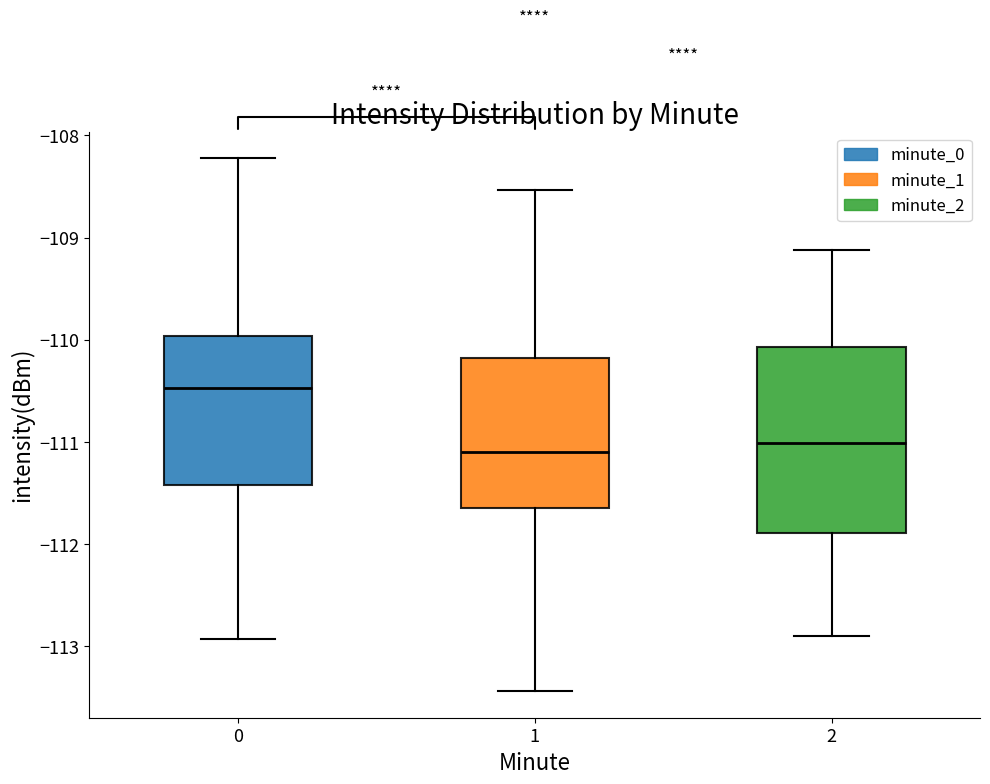

Reading left to right, read every box against the y-axis: the position of its median line, the range the box covers, and the ends of its whiskers. The values are not printed on the chart, so give them approximately, as read against the axis.

0: median -110.5, box -111.4 to -110.0, whiskers -112.9 to -108.2
1: median -111.1, box -111.6 to -110.2, whiskers -113.4 to -108.5
2: median -111.0, box -111.9 to -110.1, whiskers -112.9 to -109.1